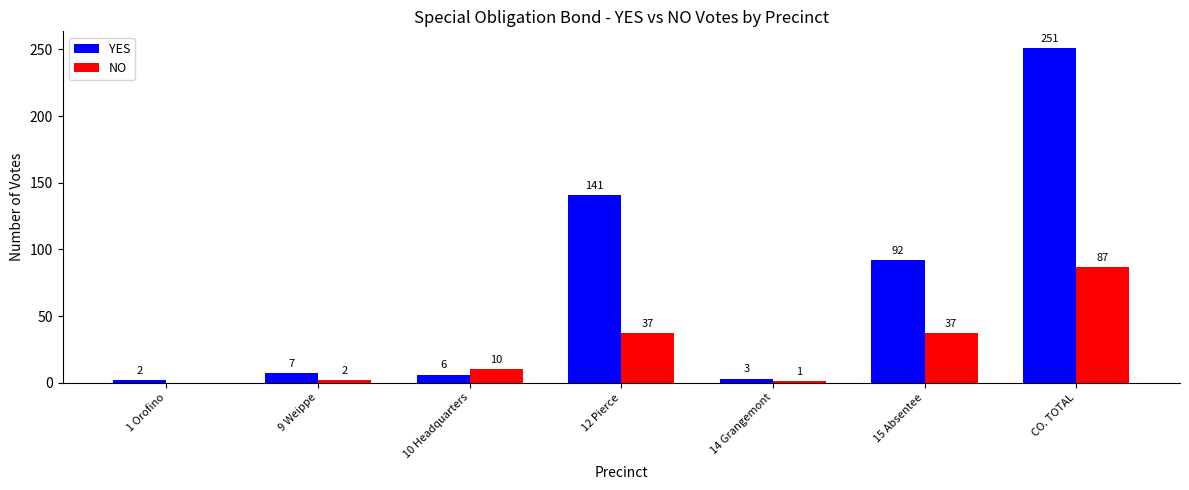

What is the spread (max minus min) of values at 12 Pierce?

104